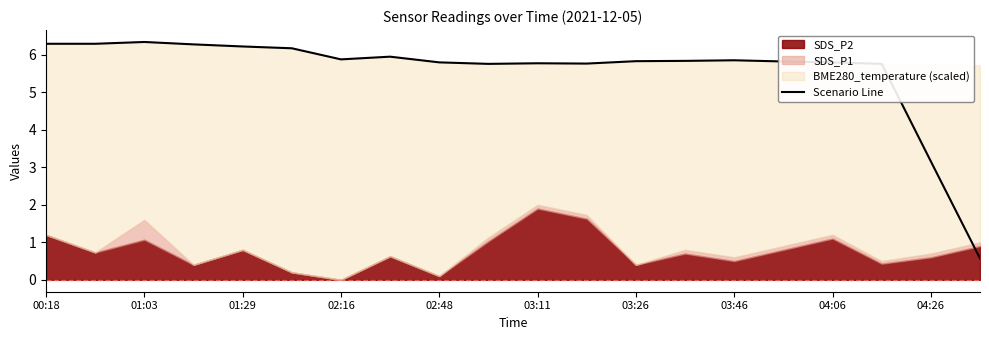

Is it true that Scenario Line equals 3.7 at 01:03?

False